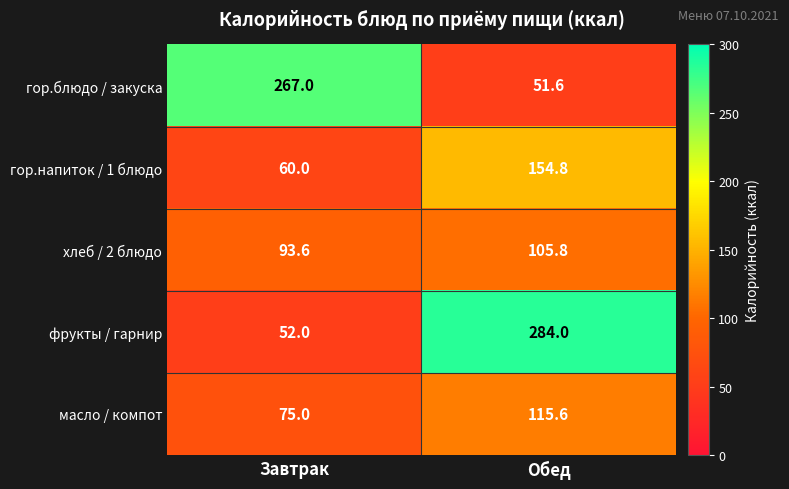

Which series has the largest range (max minus min)?

фрукты / гарнир